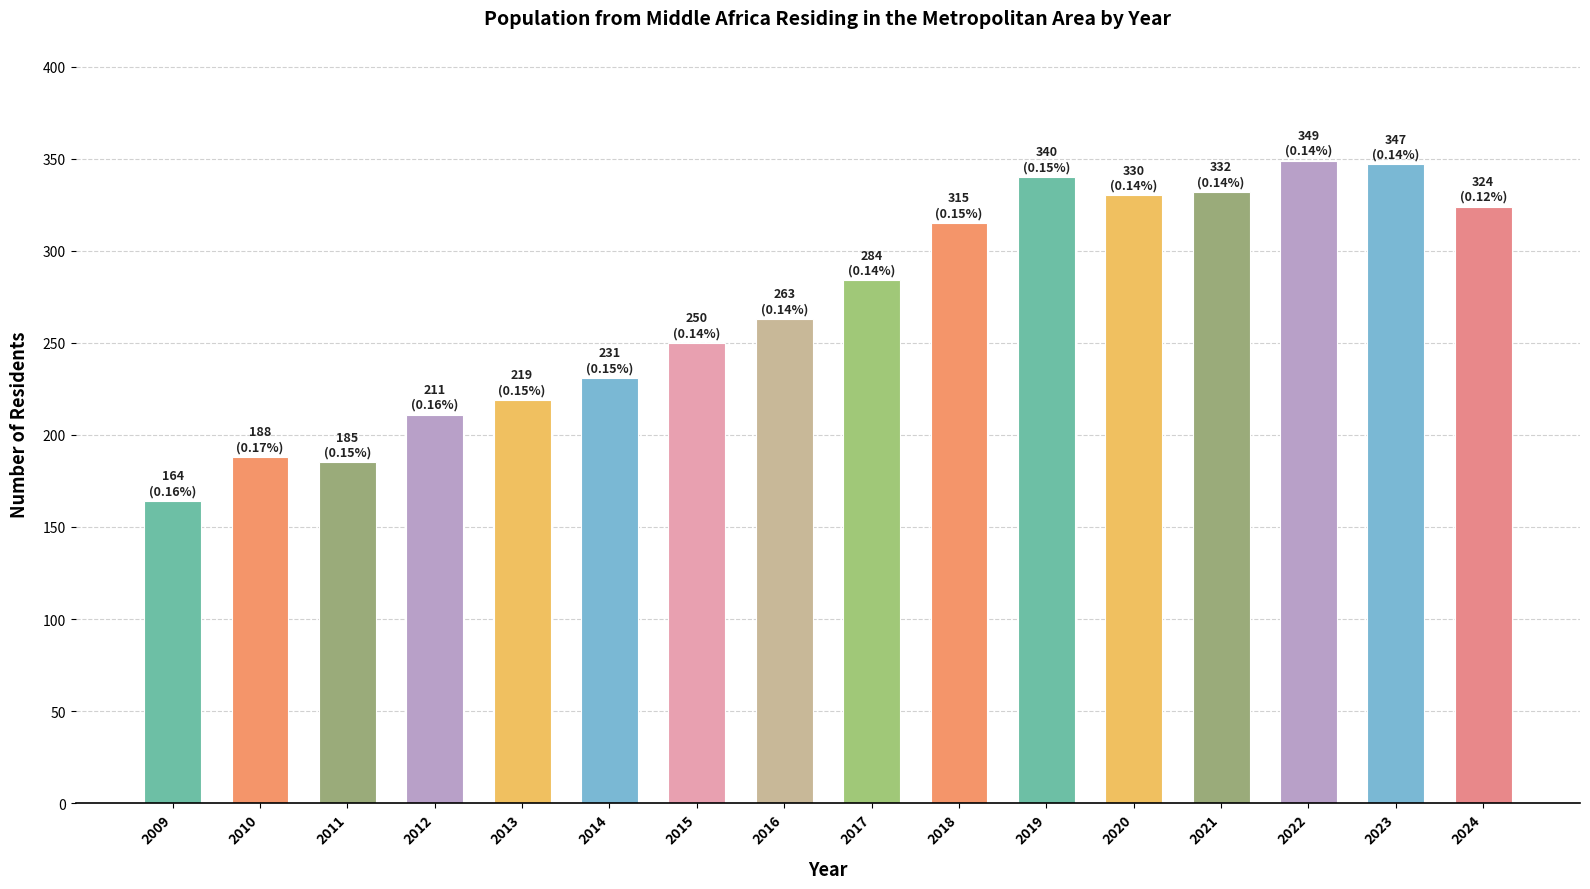

What is the value of the 8th bar from the left?

263